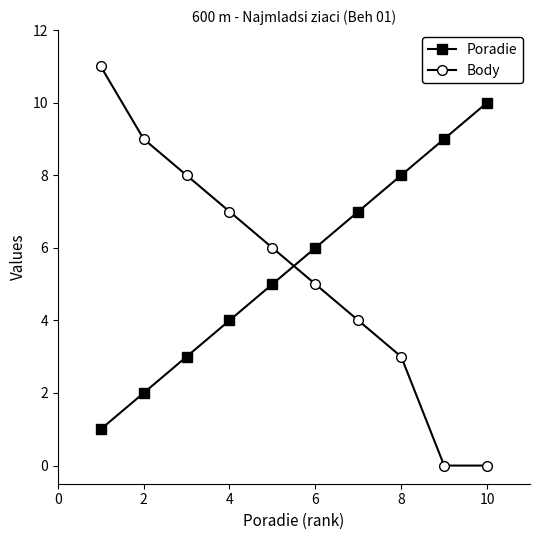

List the series in order of their peak value, highest first.

Body, Poradie